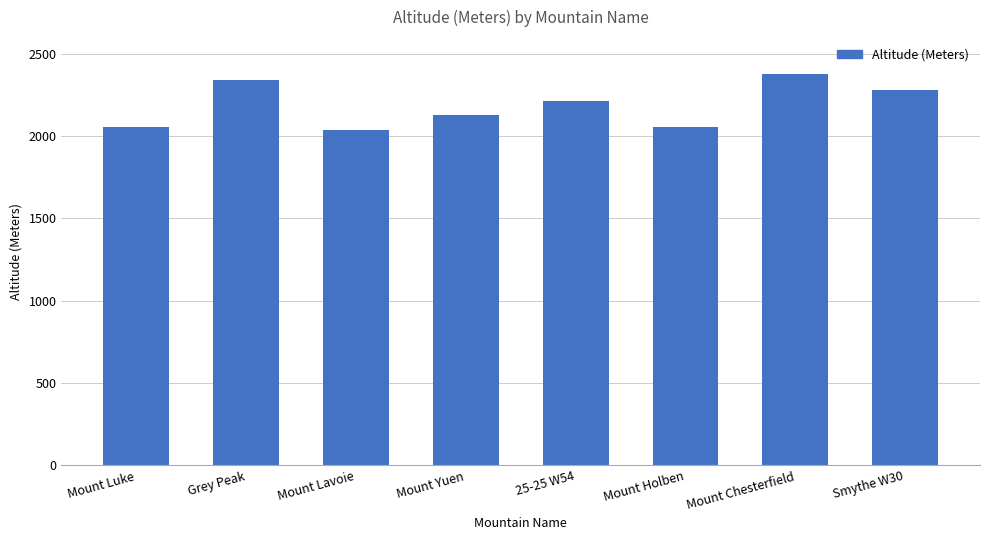

What is the difference between the values at Mount Chesterfield and Smythe W30?

98